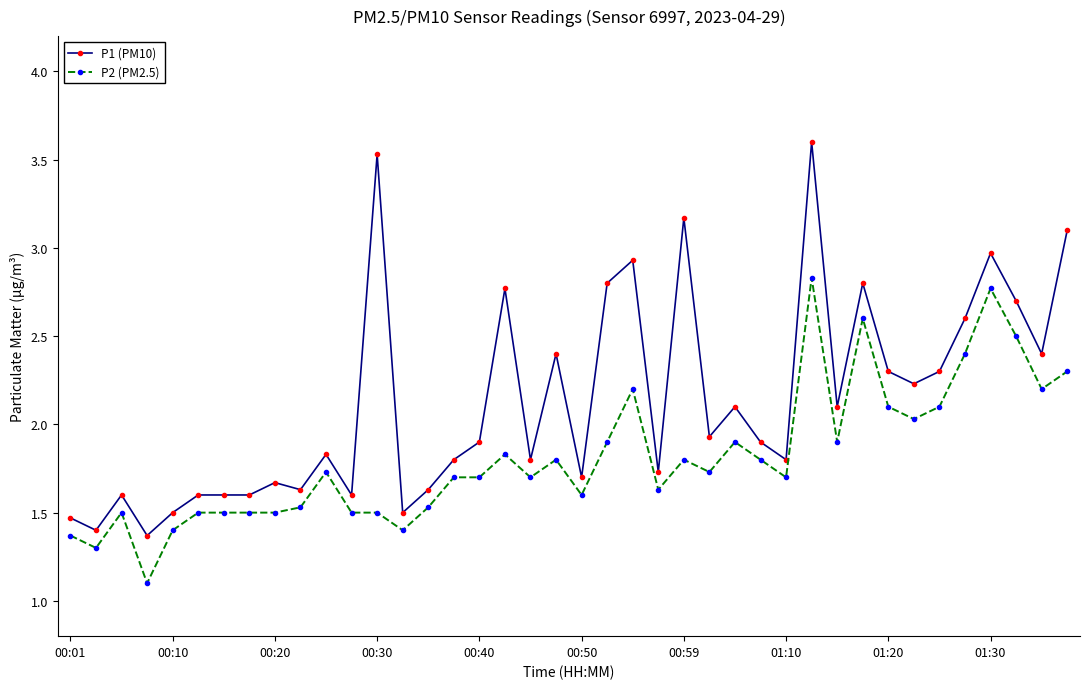

True or false: P2 (PM2.5) and P1 (PM10) intersect in this chart.

False